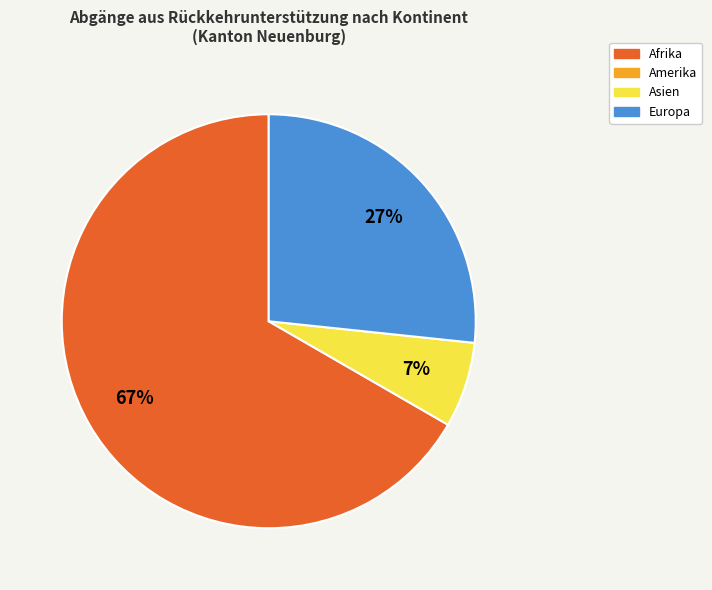

To the nearest percent, what is the average slice percentage?

33%